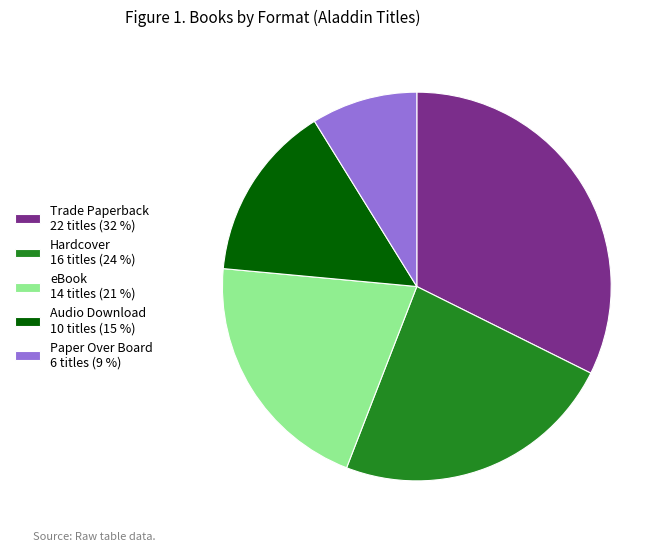

Does Trade Paperback 22 titles (32 %) account for over 50% of the chart?

No